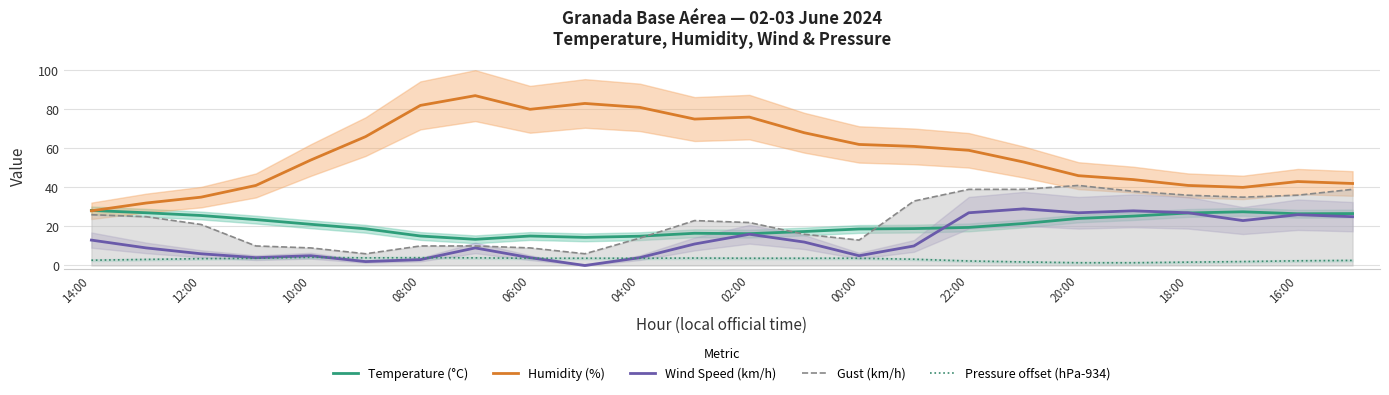

Is it true that Humidity (%) equals 118.8 at 06:00?

False